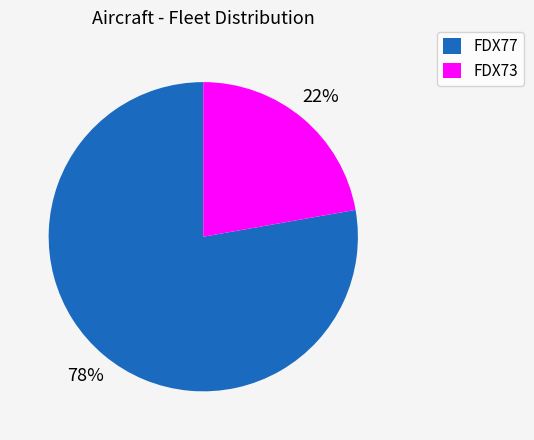

Rank the categories by value from lowest to highest.

FDX73, FDX77